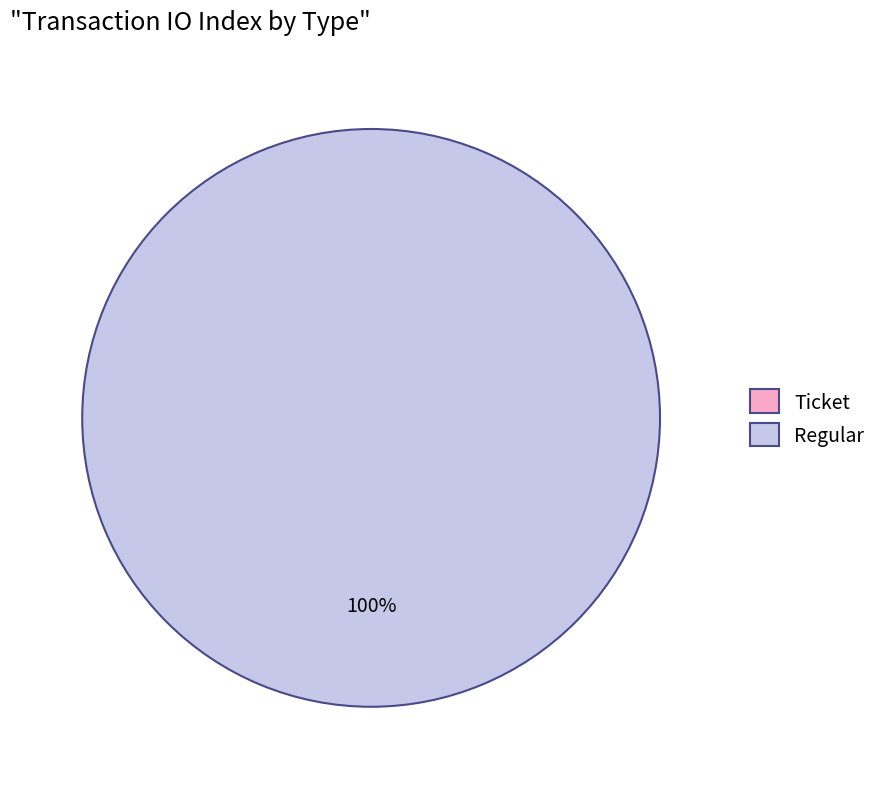

What percentage is the Regular slice, to the nearest percent?

100%